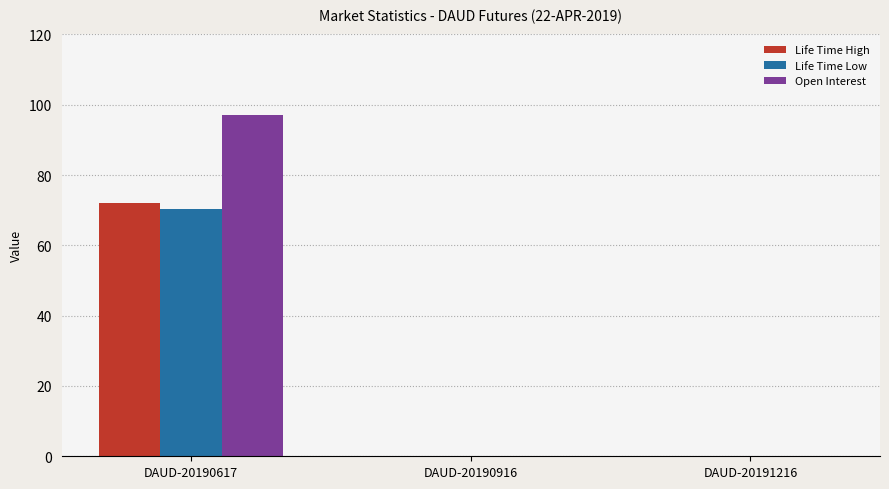

Reading right to left, extract all data points from this chart.

Life Time High: DAUD-20191216=0.0	DAUD-20190916=0.0	DAUD-20190617=72.1
Life Time Low: DAUD-20191216=0.0	DAUD-20190916=0.0	DAUD-20190617=70.4
Open Interest: DAUD-20191216=0.0	DAUD-20190916=0.0	DAUD-20190617=97.0